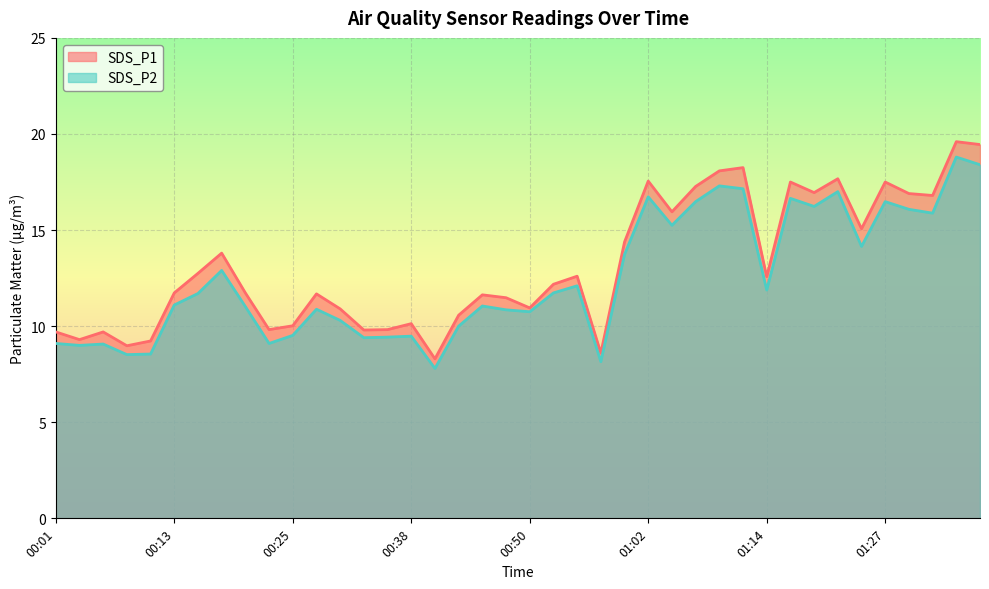

At 01:09, list the series in order from largest to smallest.

SDS_P1, SDS_P2